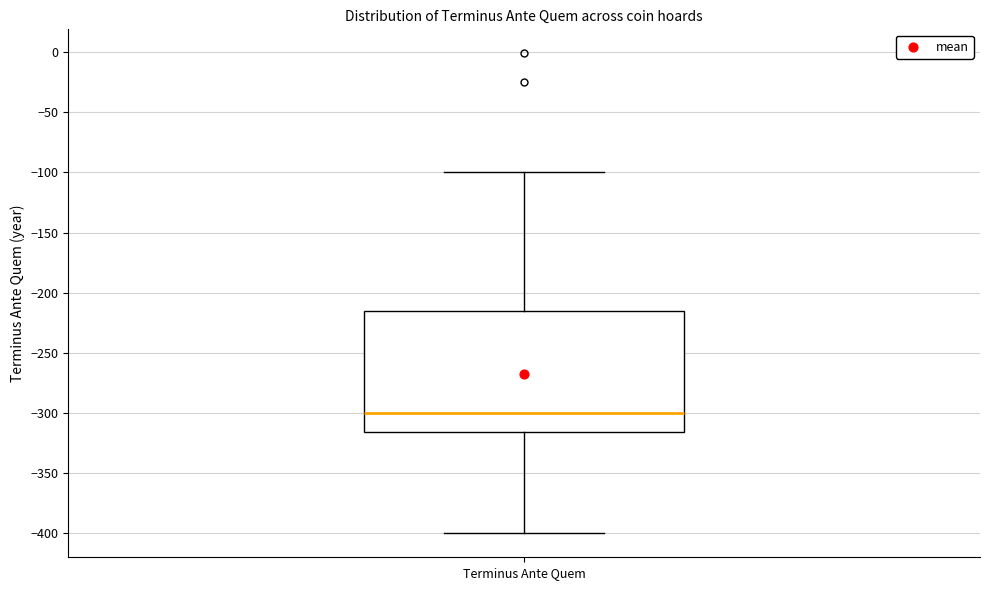

Transcribe this box plot: give where the median line is, the range the box spans, and where the two whiskers end, as read against the y-axis. The values are not printed on the chart, so give them approximately, as read against the axis.

median -300, box -315 to -215, whiskers -400 to -100